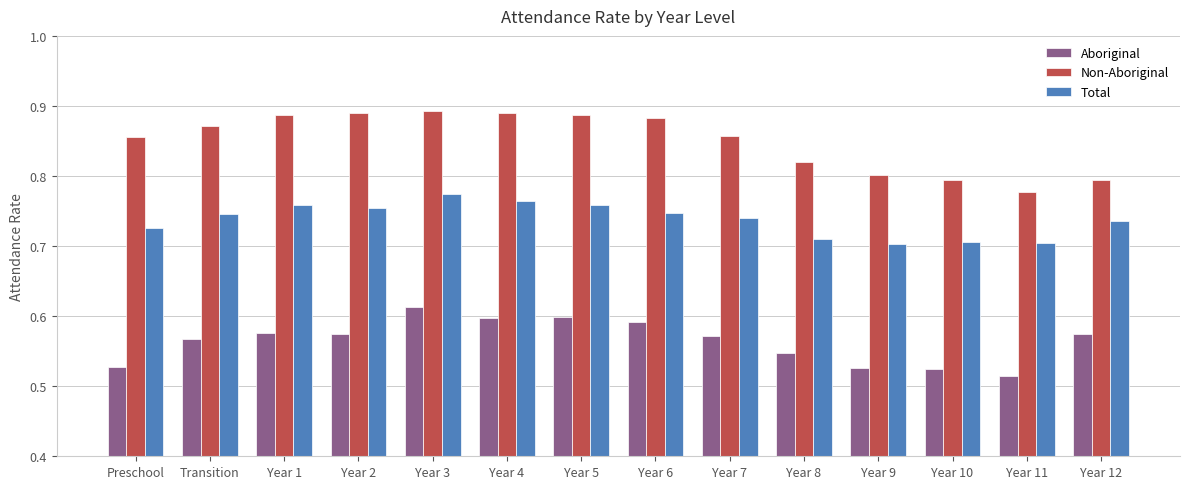

Which series changed the most between Transition and Year 4?

Aboriginal